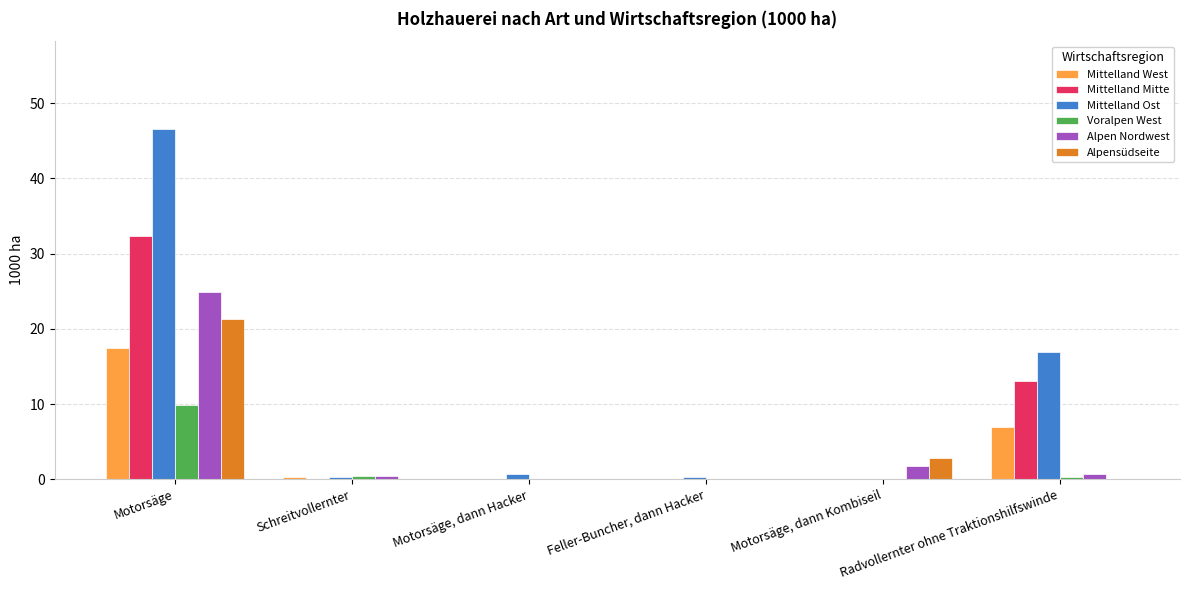

Which label corresponds to the largest value in the chart?

Motorsäge